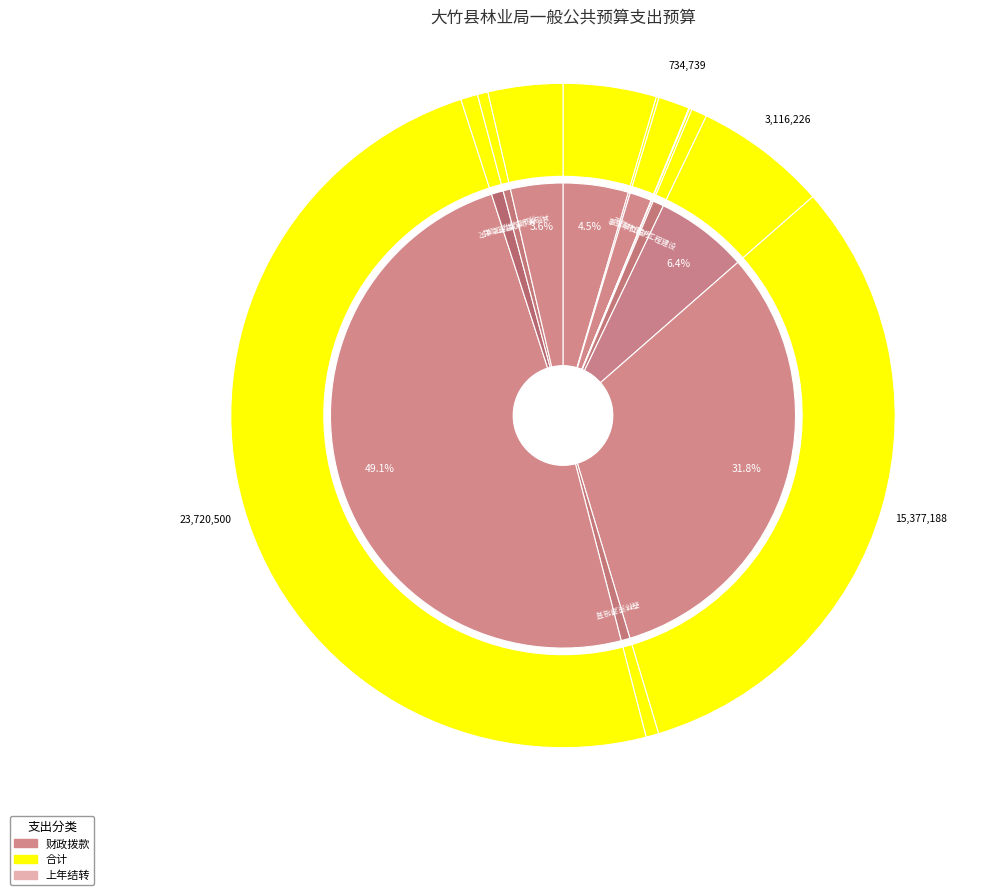

Is the sum of 公务员医疗补助 and 行政单位医疗 greater than half?

No